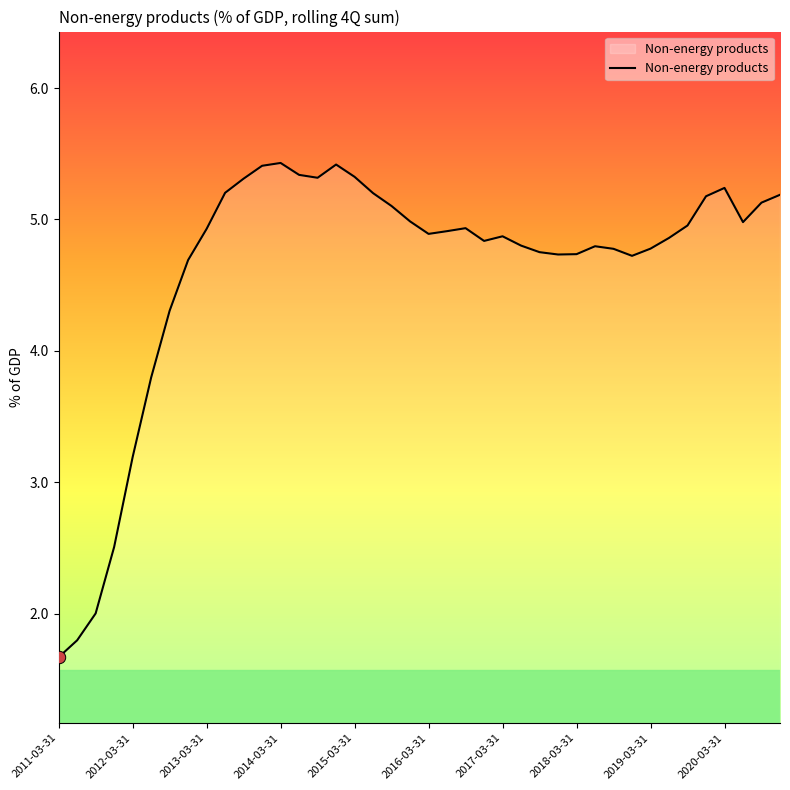

What is the difference between the maximum and minimum values?

3.8